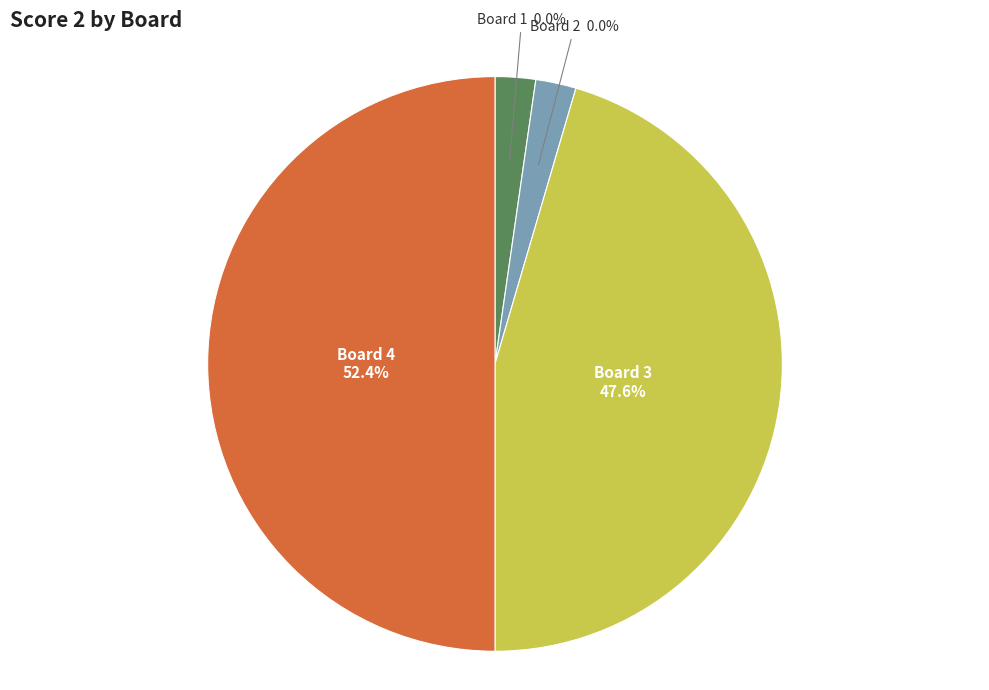

What portion of the pie excludes Board 2?

100.0%